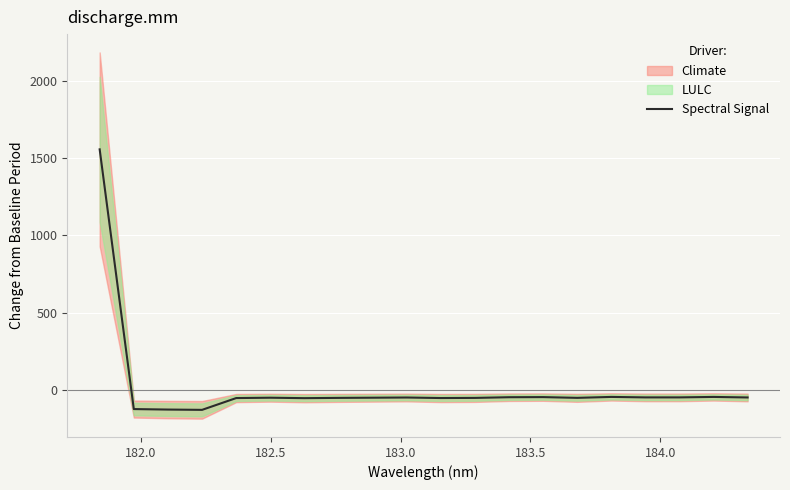

What is the minimum value for Spectral Signal?

-130.1